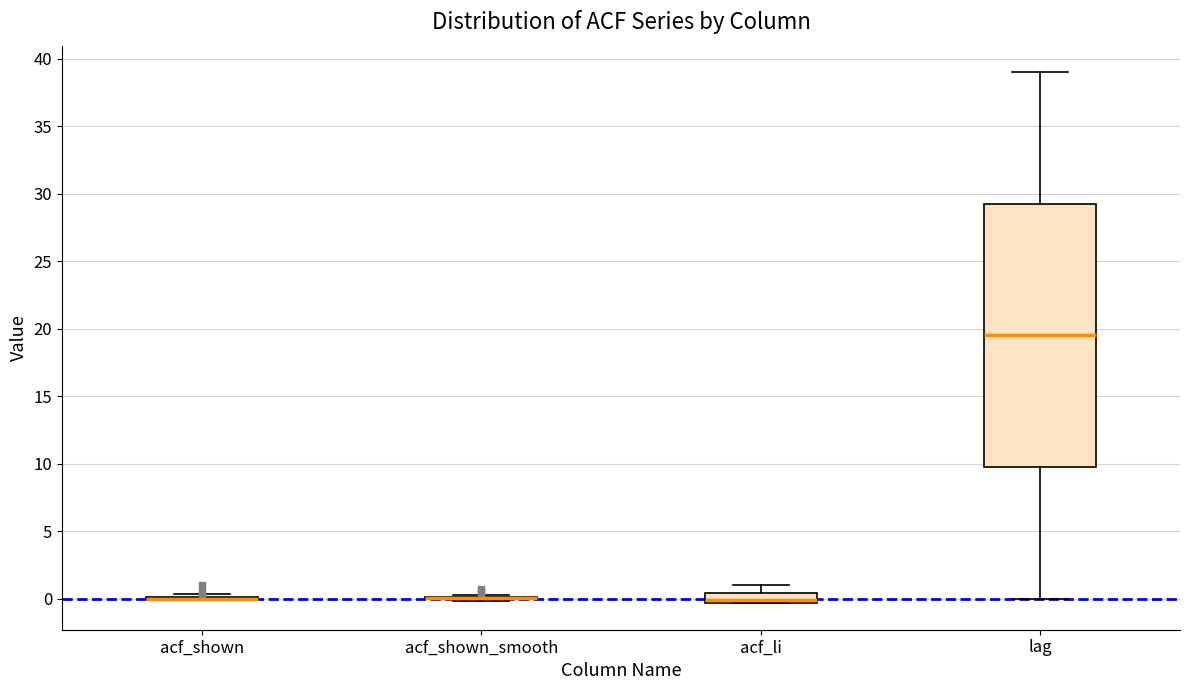

Comparing the boxes themselves (not the whiskers), which one is the tallest?

lag